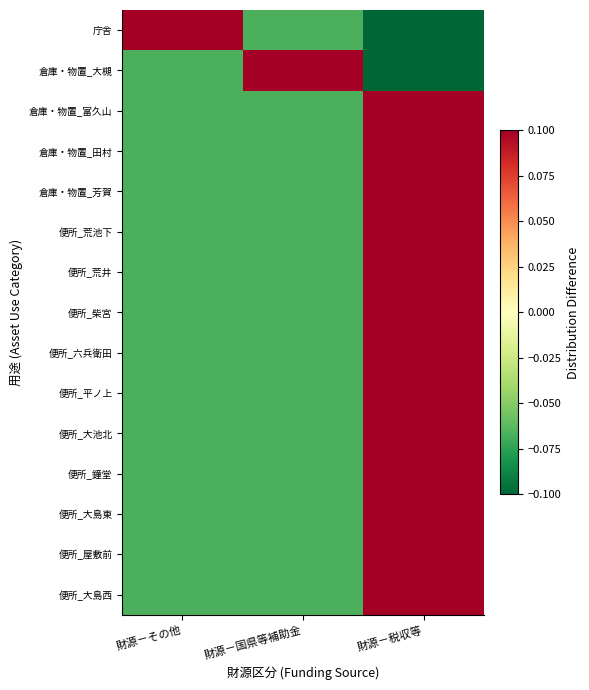

Between 財源－税収等 and 財源－国県等補助金, which is larger?

財源－国県等補助金